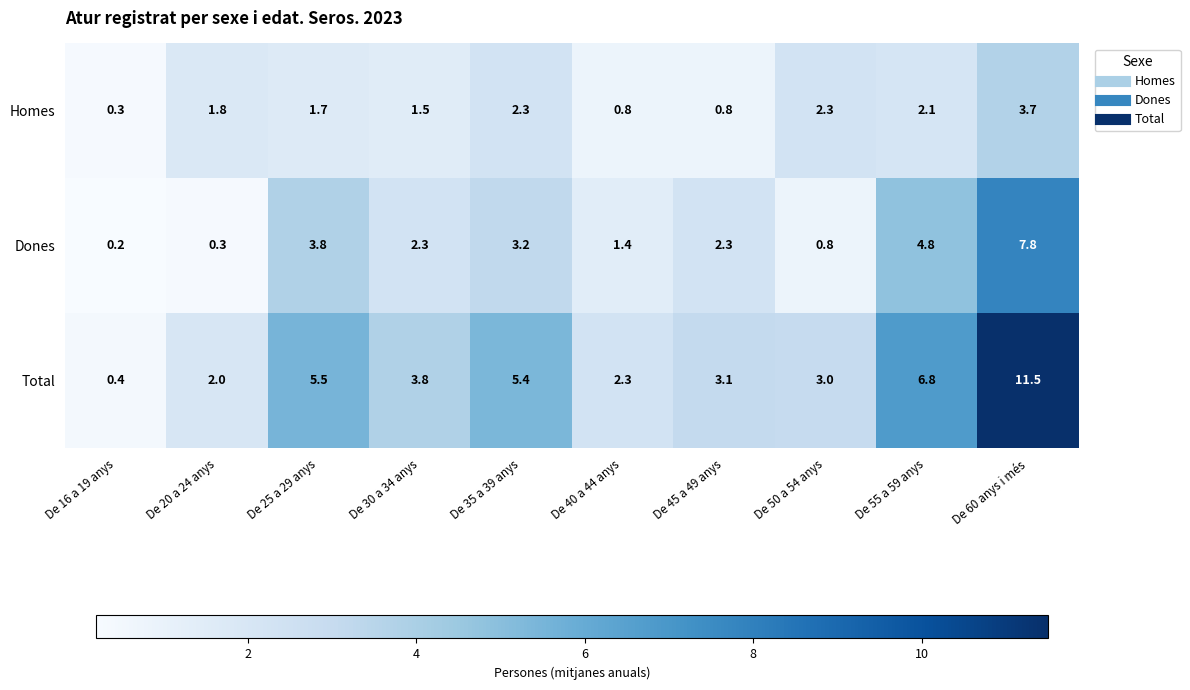

Is it true that Dones equals 1.3 at De 30 a 34 anys?

False